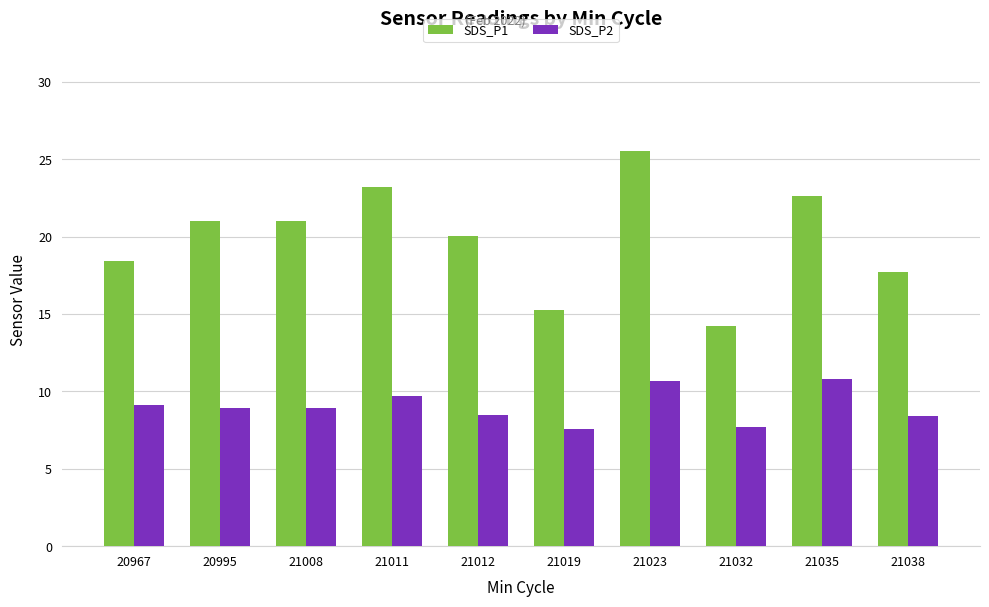

The SDS_P1 series shows 12.1 at 21012. True or false?

False